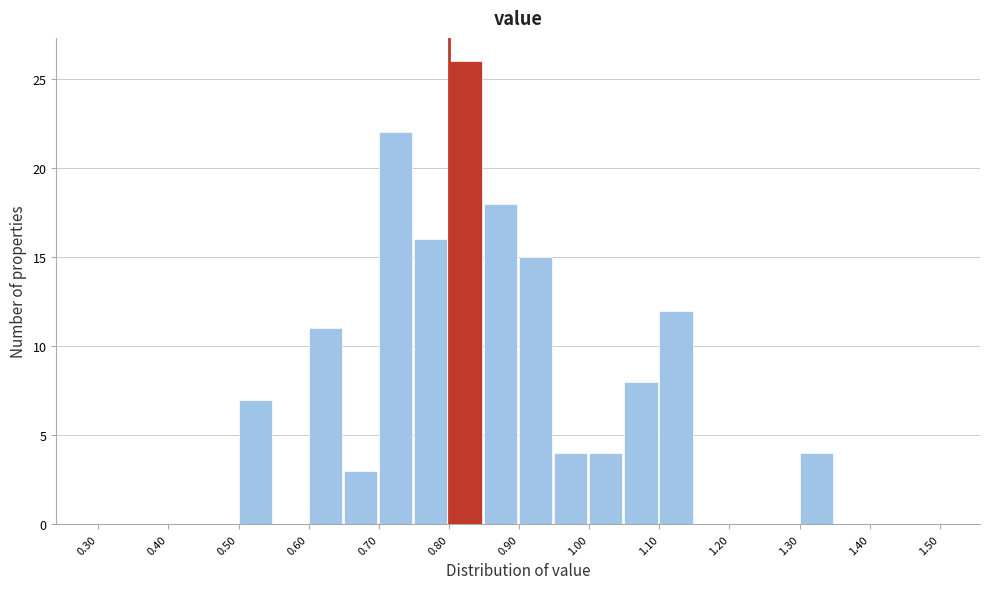

Which range on the x-axis has the tallest bar?

0.80 to 0.85